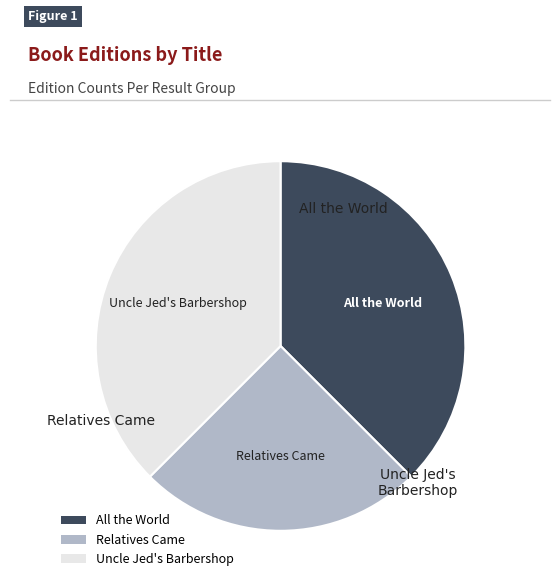

Approximately how many times larger is the value at All the World compared to Uncle Jed's Barbershop?

1.0